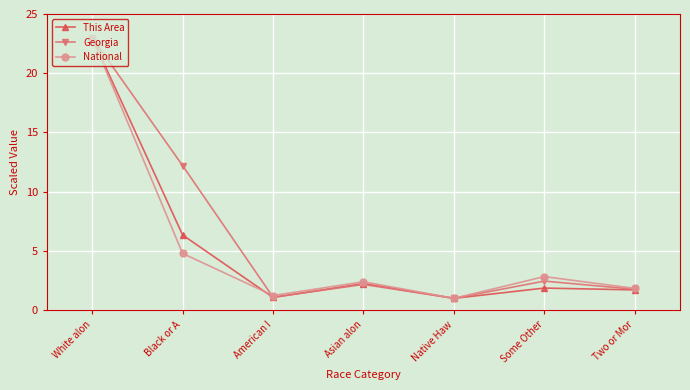

What is the difference between the highest and lowest values at Some Other?

1.0